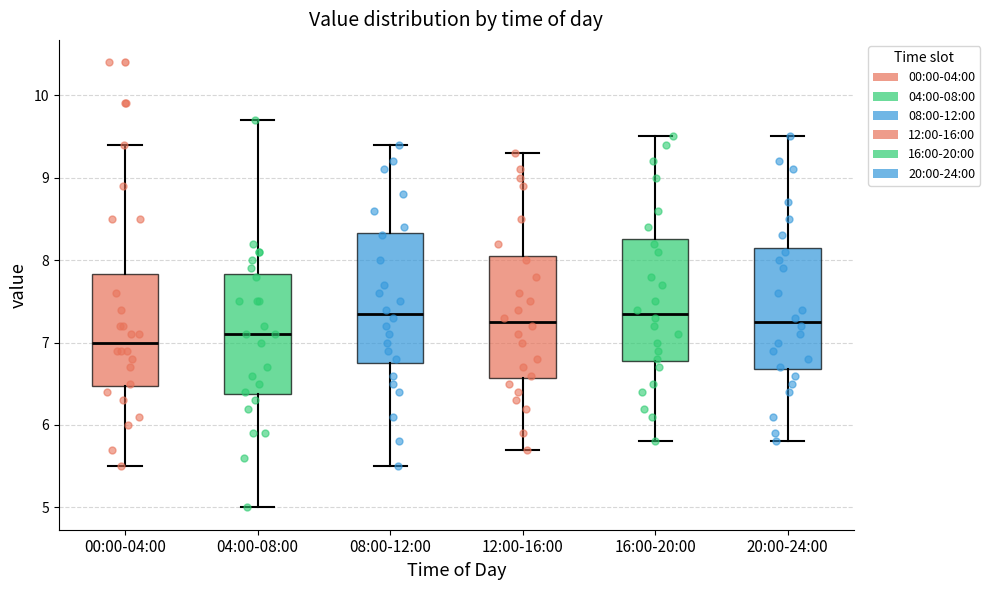

Where does the lower whisker of the box for 12:00-16:00 end on the y-axis? The values are not printed on the chart, so give them approximately, as read against the axis.

5.7